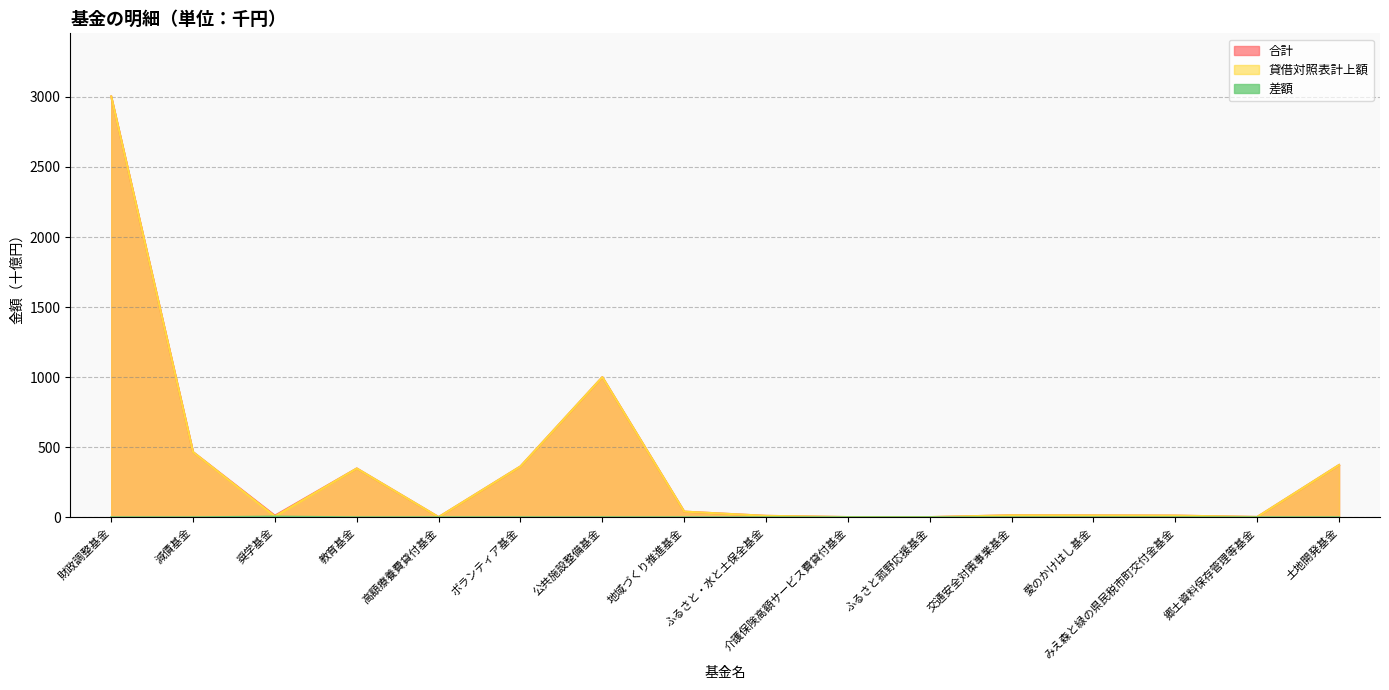

What is the maximum value shown in the chart?

3003.0